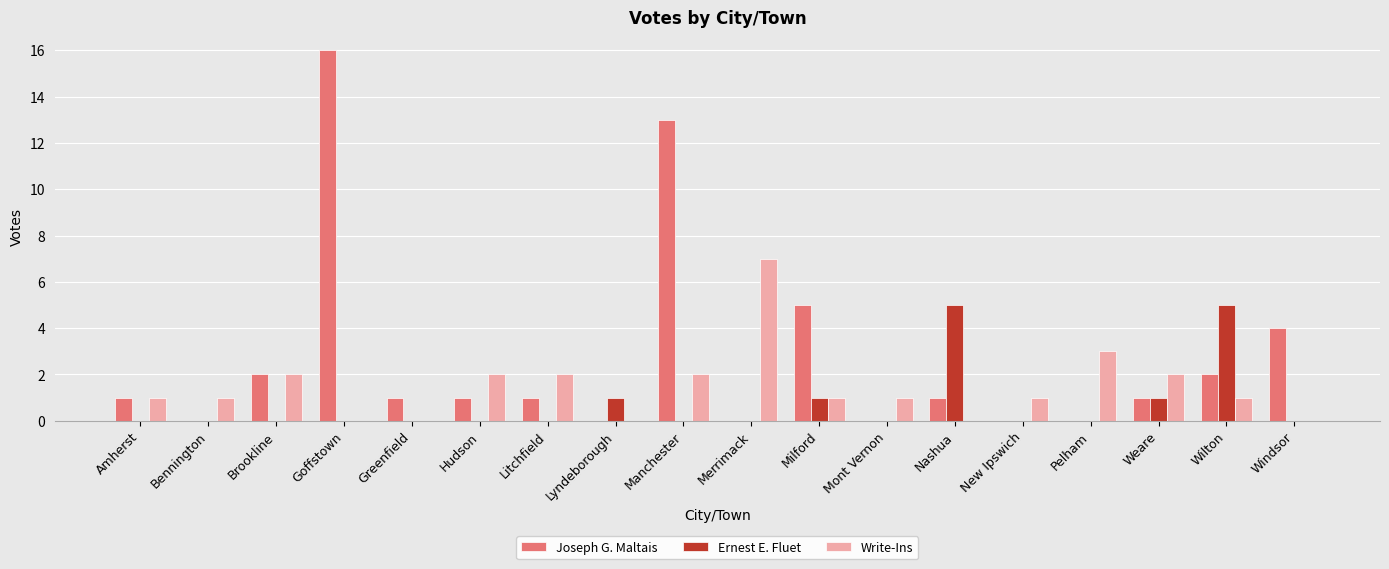

Where is Joseph G. Maltais nearest to the value 8?

Milford